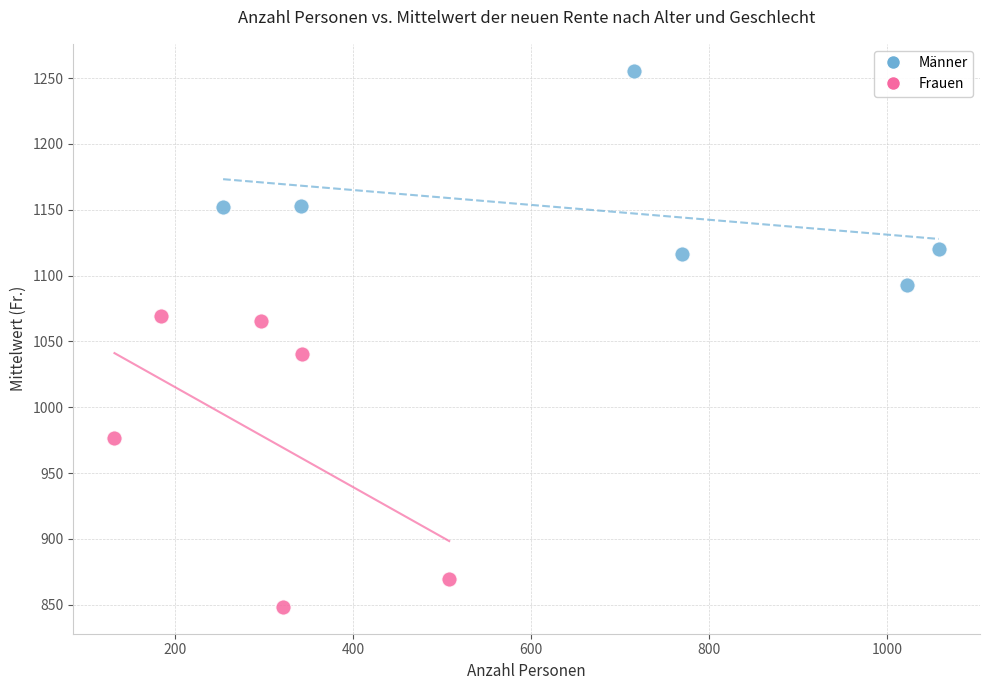

Which series reaches the minimum Y coordinate?

Frauen